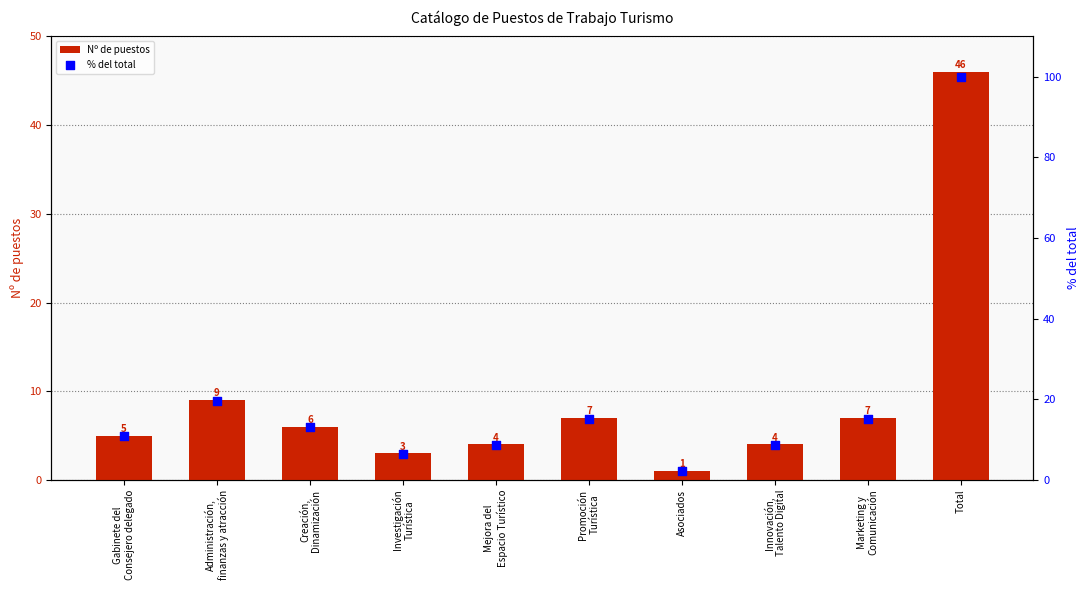

At which category is the sum across all series the highest?

Total